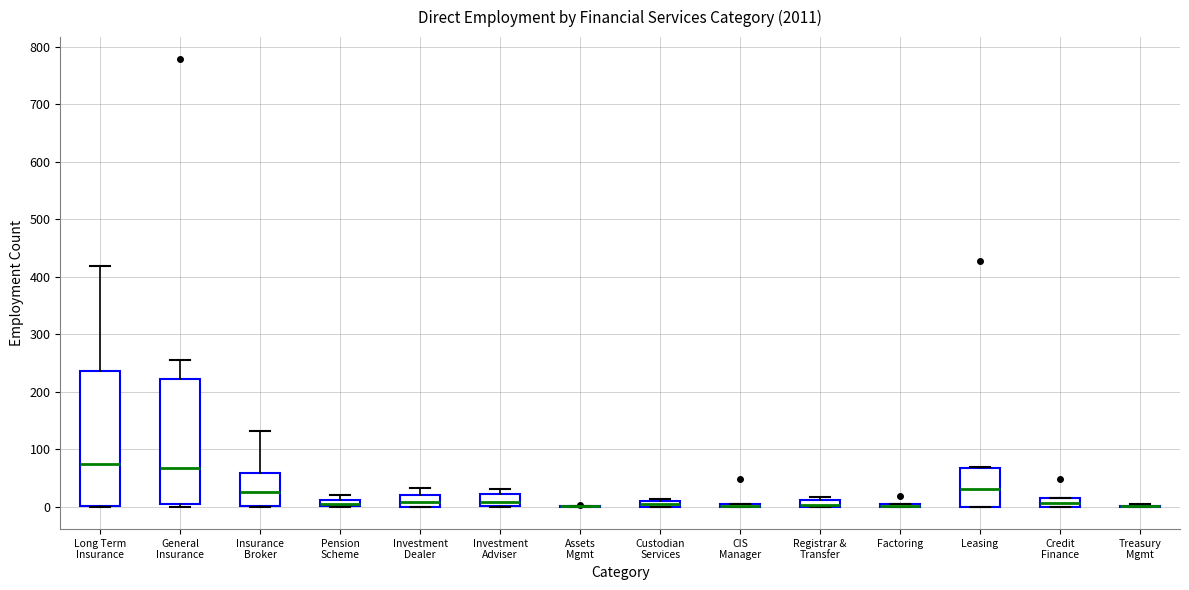

Which box is the tallest, from its lower edge to its upper edge?

Long Term Insurance